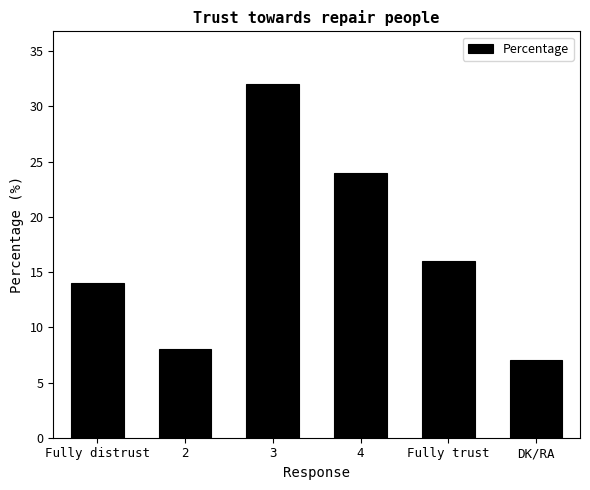

What is the change in value from 2 to 3?

+24